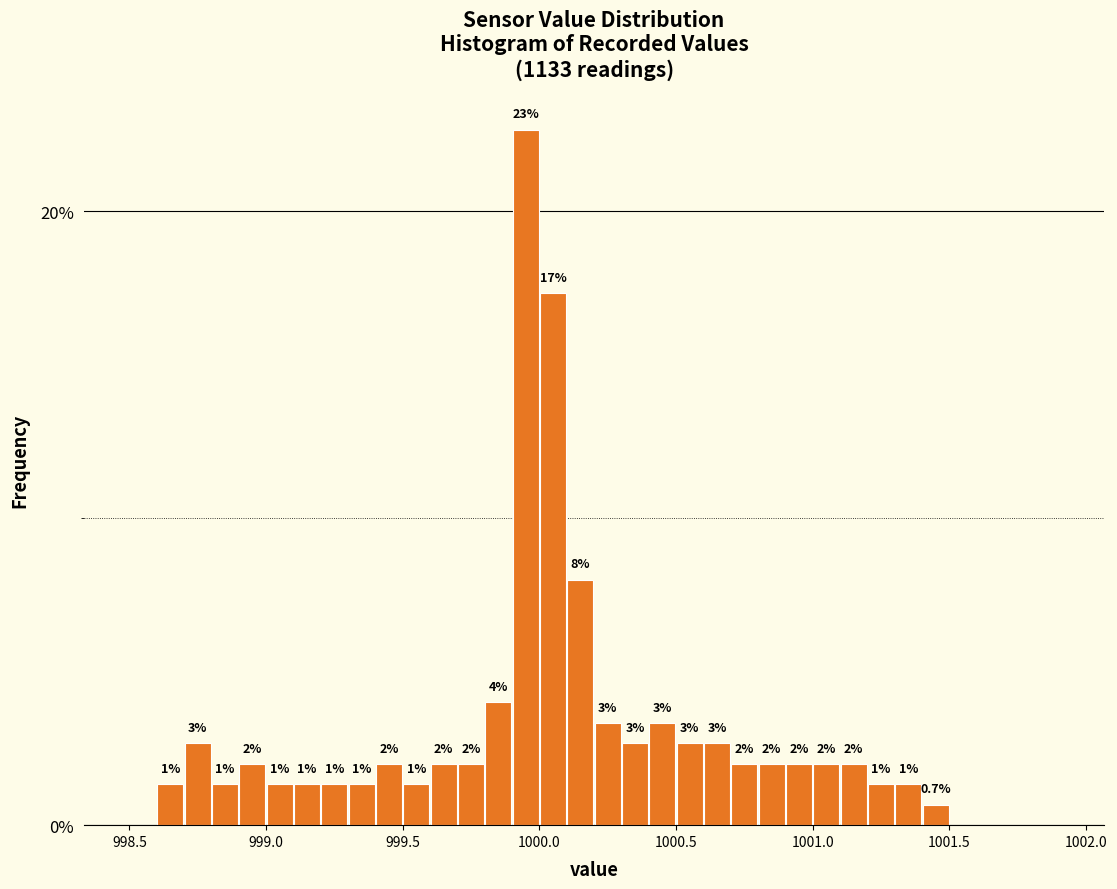

Around what value on the x-axis is the tallest bar? Give the approximate position of its centre, as read against the axis.

999.95